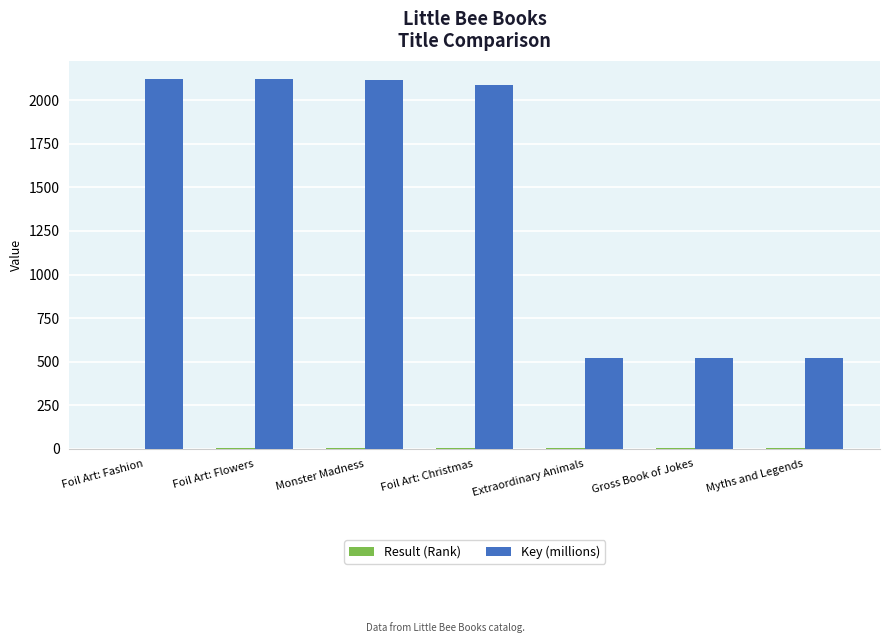

What is the spread (max minus min) of values at Myths and Legends?

512.2